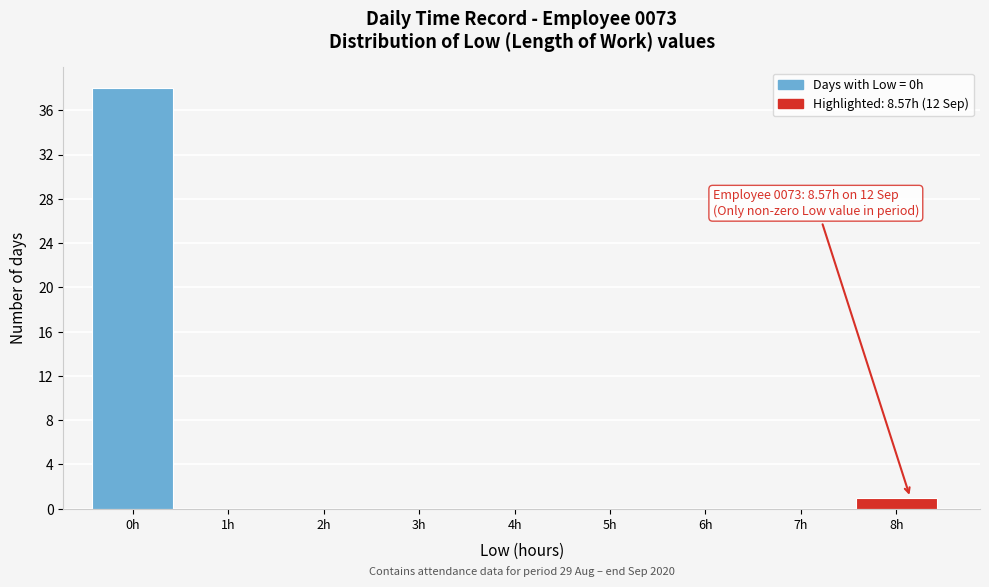

Reading left to right, extract all data points from this chart.

0h=38	1h=0	2h=0	3h=0	4h=0	5h=0	6h=0	7h=0	8h=1